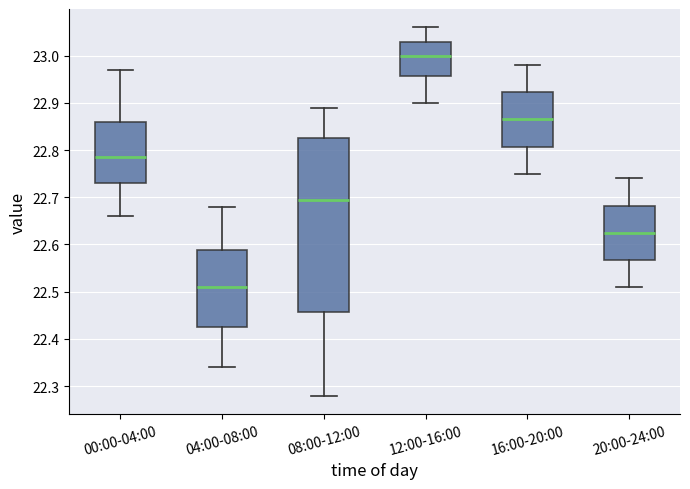

Reading left to right, transcribe this box plot: for each box, give where its median line is, the range the box spans, and where its two whiskers end, as read against the y-axis. The values are not printed on the chart, so give them approximately, as read against the axis.

00:00-04:00: median 22.79, box 22.73 to 22.86, whiskers 22.66 to 22.97
04:00-08:00: median 22.51, box 22.43 to 22.59, whiskers 22.34 to 22.68
08:00-12:00: median 22.70, box 22.46 to 22.83, whiskers 22.28 to 22.89
12:00-16:00: median 23.00, box 22.96 to 23.03, whiskers 22.90 to 23.06
16:00-20:00: median 22.87, box 22.81 to 22.92, whiskers 22.75 to 22.98
20:00-24:00: median 22.63, box 22.57 to 22.68, whiskers 22.51 to 22.74